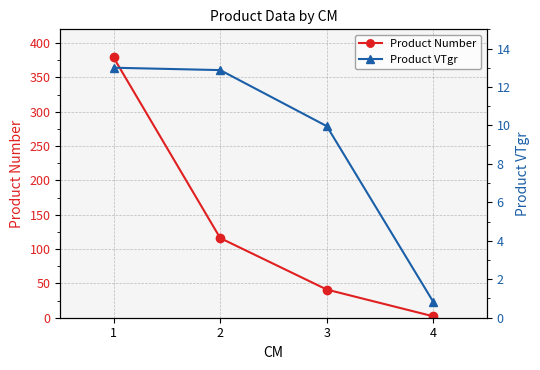

True or false: Product Number has more than 1 points higher than both neighbors.

False